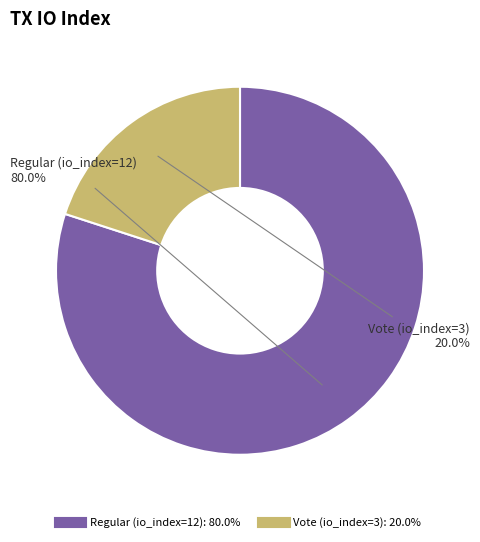

Rank the categories by value from highest to lowest.

Regular (io_index=12), Vote (io_index=3)